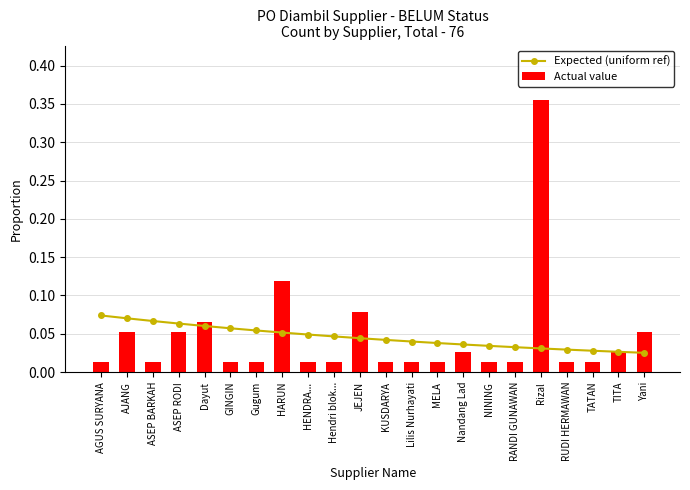

Which series changed the most between AJANG and HARUN?

Actual value